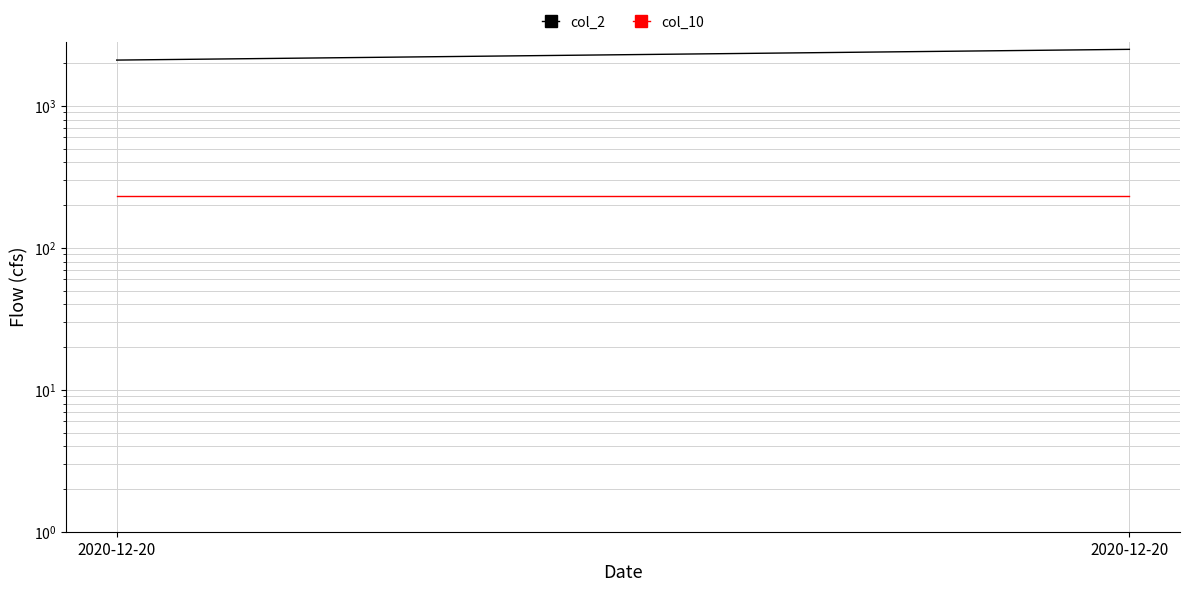

Is it true that col_2 equals 997 at 2020-12-20?

False